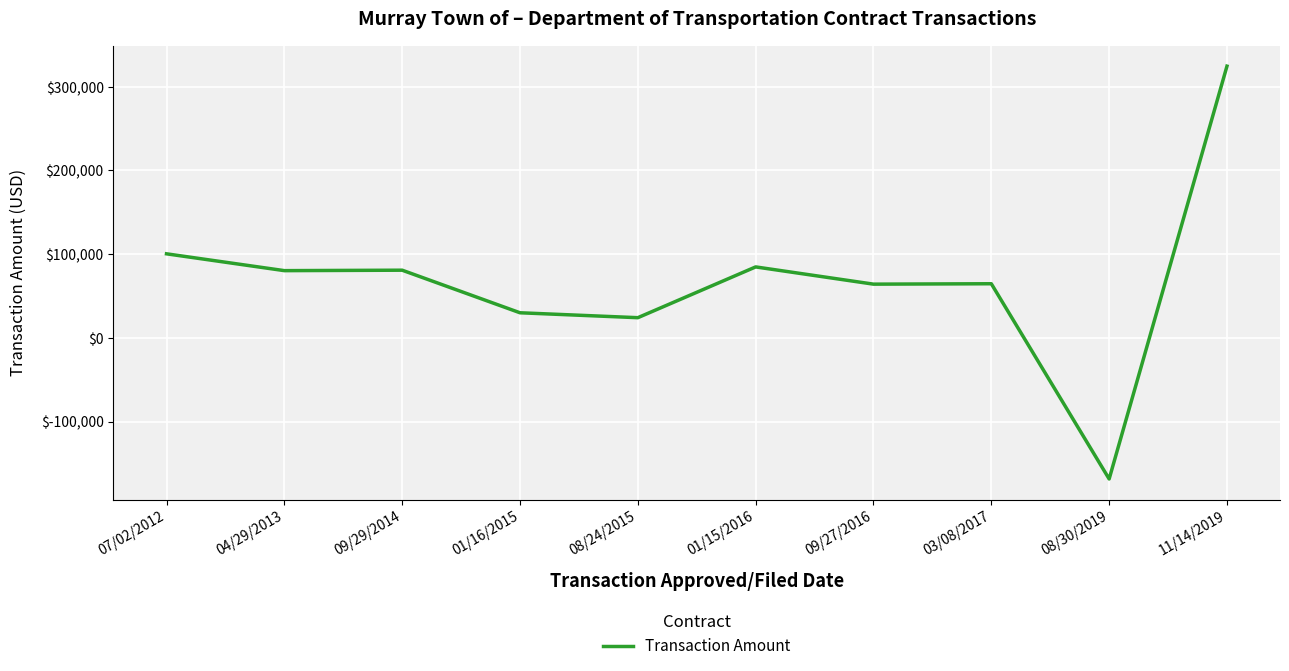

What is the maximum value shown in the chart?

324556.1